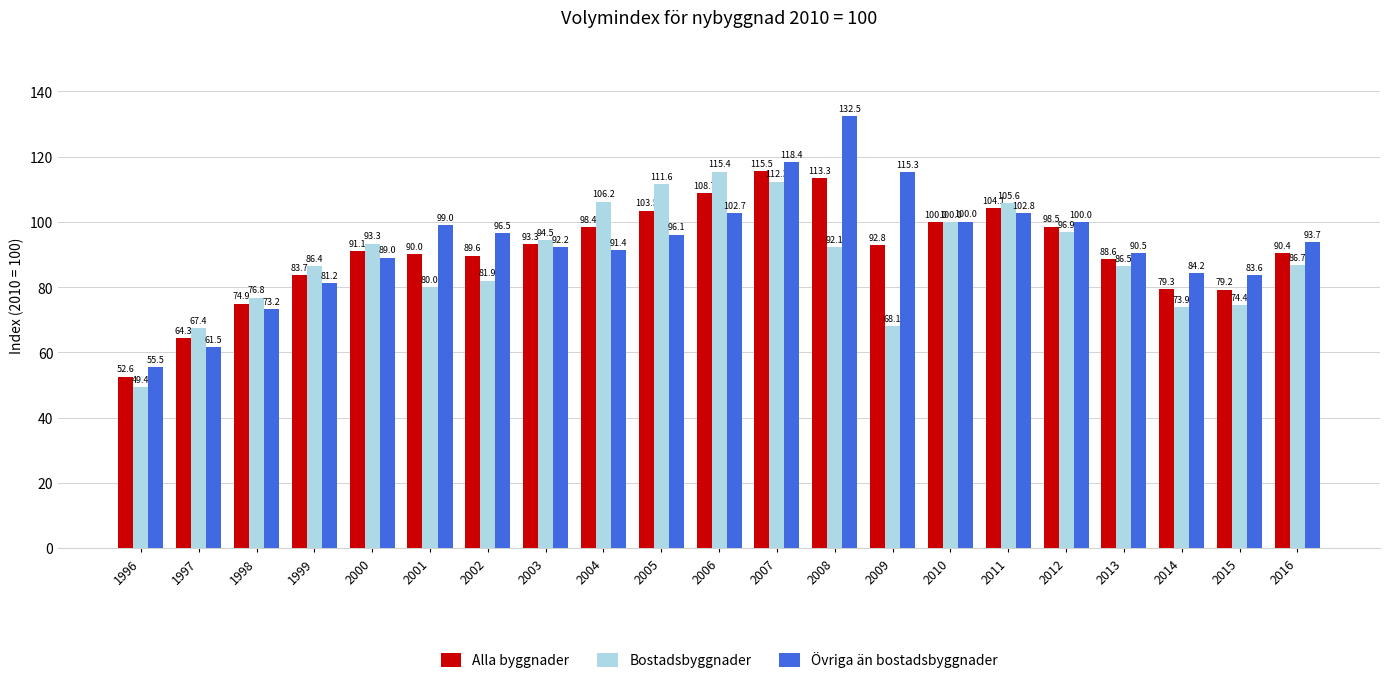

Which series has the largest total across all categories?

Övriga än bostadsbyggnader